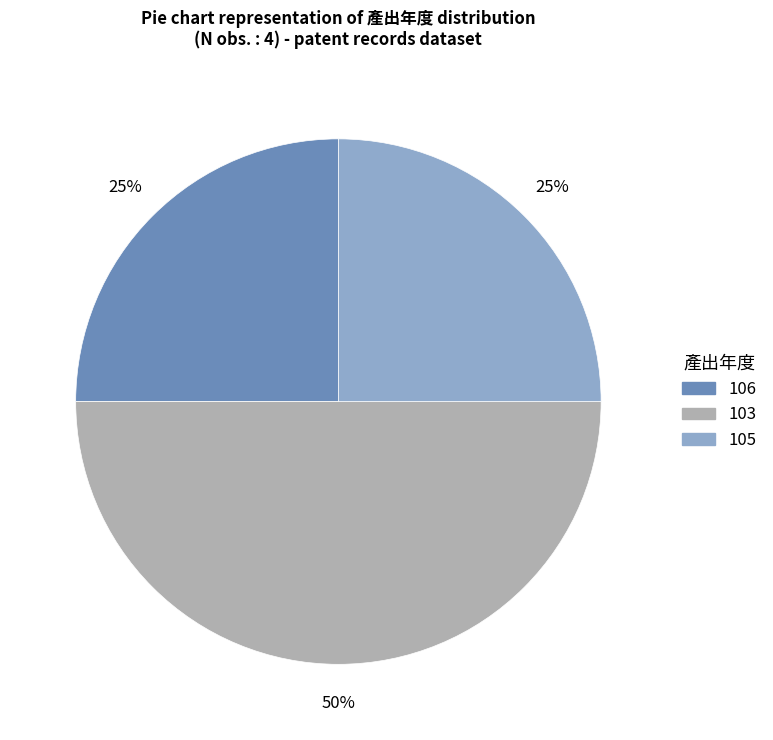

Is it true that 106 is 25% of the pie?

True